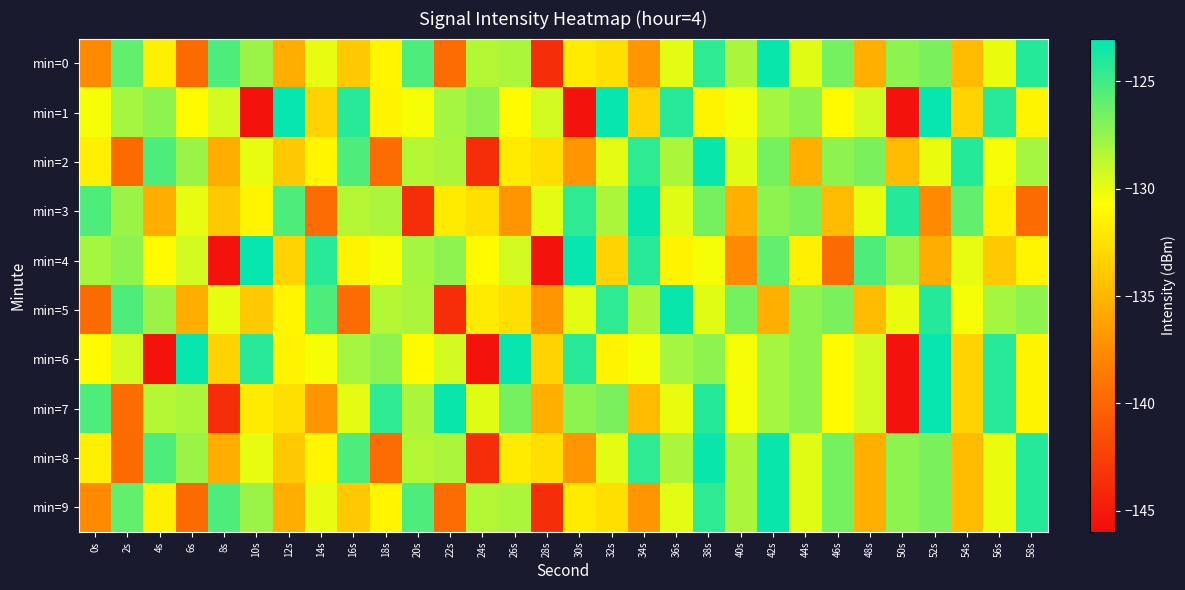

What is the spread (max minus min) of values at 16s?

15.4